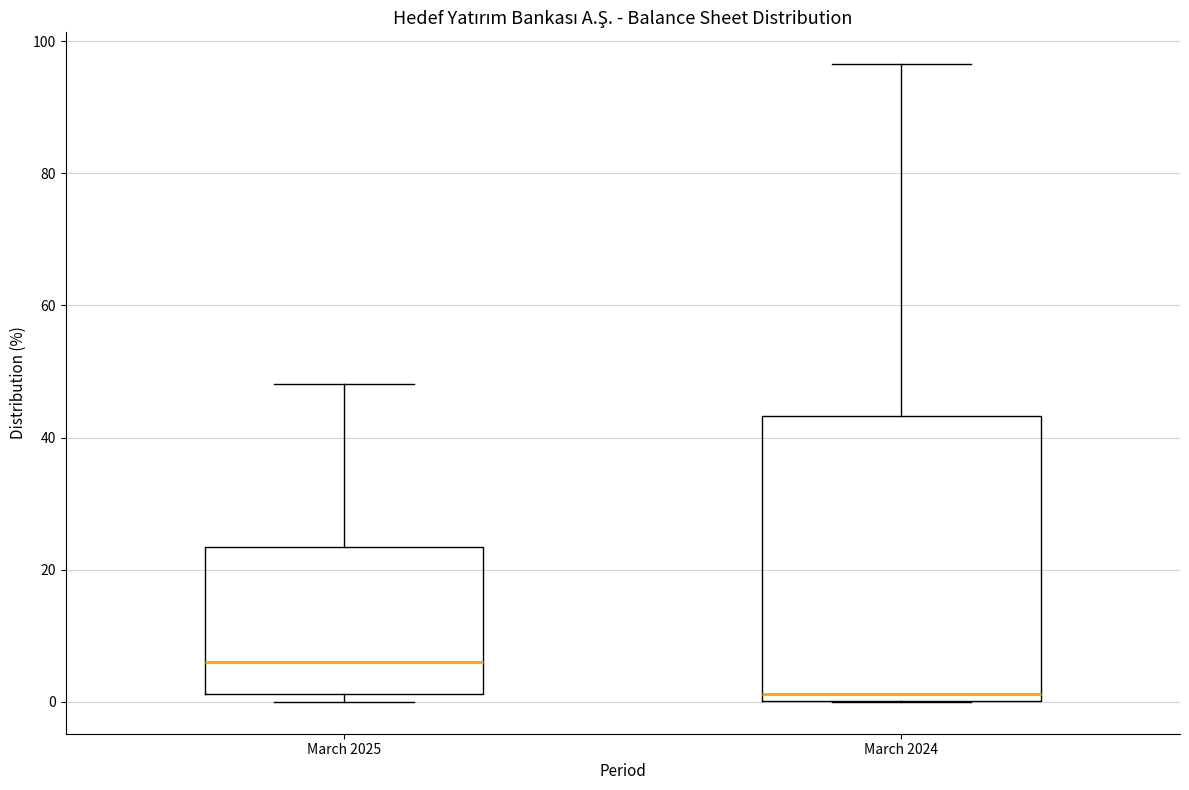

Reading left to right, transcribe this box plot: for each box, give where its median line is, the range the box spans, and where its two whiskers end, as read against the y-axis. The values are not printed on the chart, so give them approximately, as read against the axis.

March 2025: median 6, box 2 to 24, whiskers 0 to 48
March 2024: median 2, box 0 to 44, whiskers 0 to 96